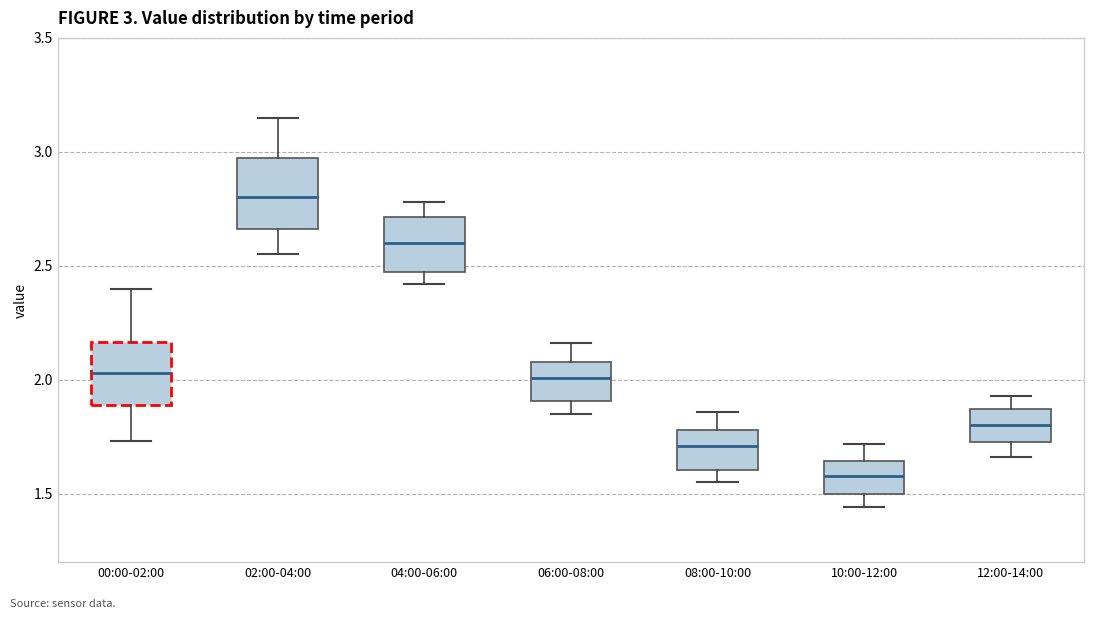

Which box's median line is the highest?

02:00-04:00